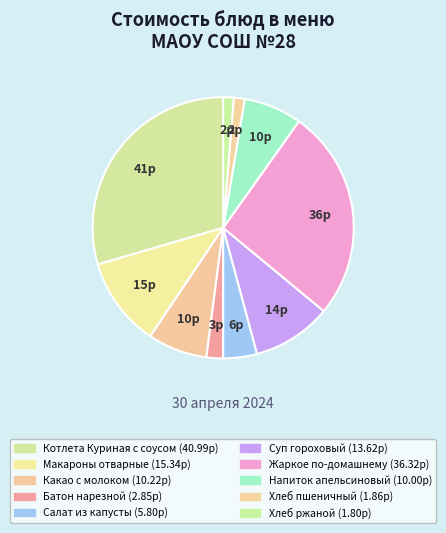

What is the ratio of the value at Макароны отварные to the value at Жаркое по-домашнему?

0.4